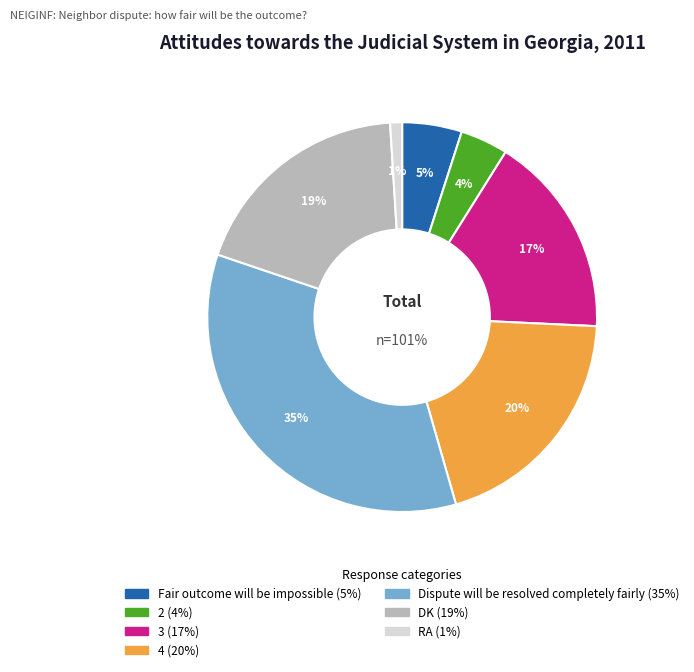

Rank the categories by value from highest to lowest.

Dispute will be resolved completely fairly, 4, DK, 3, Fair outcome will be impossible, 2, RA